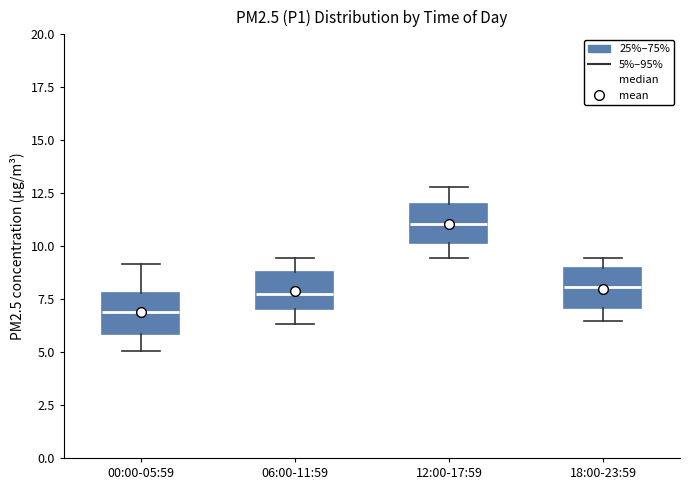

Reading left to right, transcribe this box plot: for each box, give where its median line is, the range the box spans, and where its two whiskers end, as read against the y-axis. The values are not printed on the chart, so give them approximately, as read against the axis.

00:00-05:59: median 7.0, box 6.0 to 8.0, whiskers 5.0 to 9.0
06:00-11:59: median 7.5, box 7.0 to 9.0, whiskers 6.5 to 9.5
12:00-17:59: median 11.0, box 10.0 to 12.0, whiskers 9.5 to 13.0
18:00-23:59: median 8.0, box 7.0 to 9.0, whiskers 6.5 to 9.5